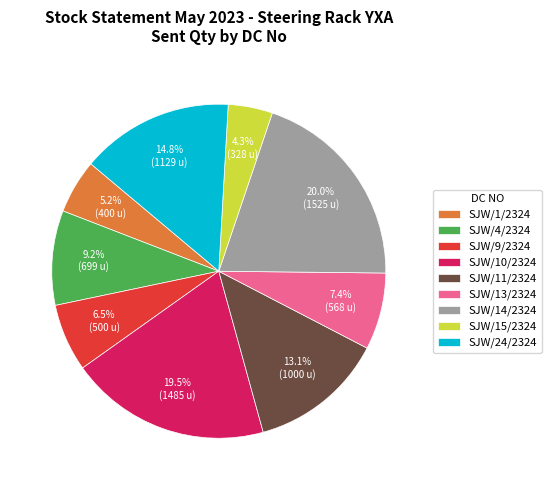

Do SJW/14/2324 and SJW/1/2324 together represent more than half of the pie?

No